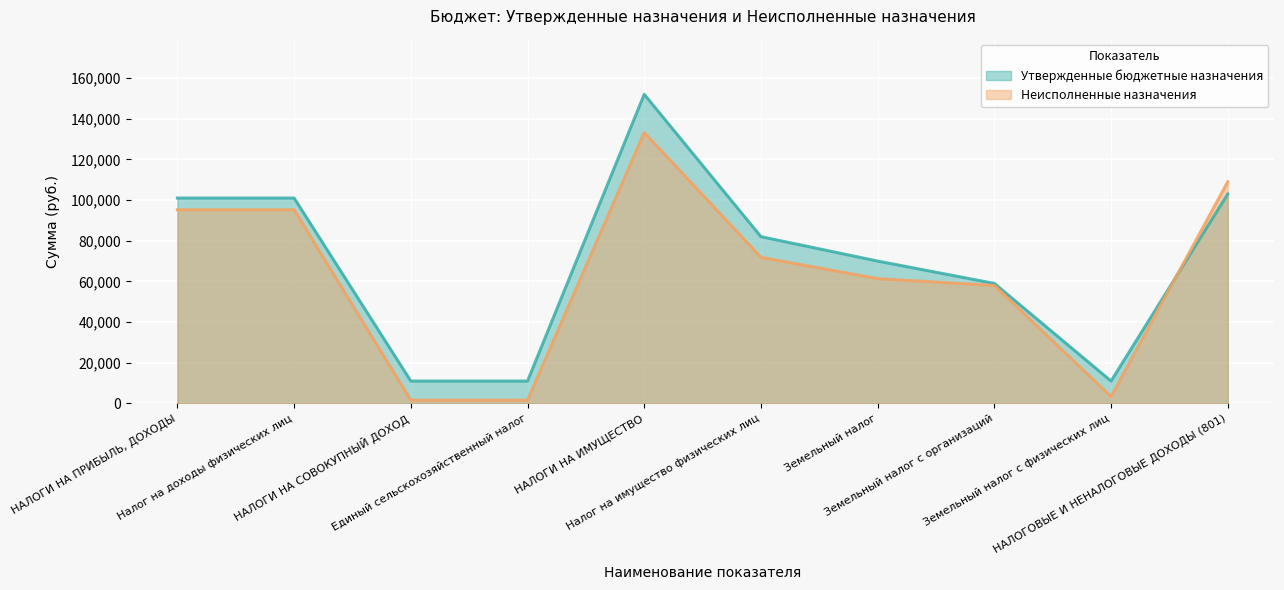

The Утвержденные бюджетные назначения series shows 21217.3 at НАЛОГИ НА ПРИБЫЛЬ, ДОХОДЫ. True or false?

False